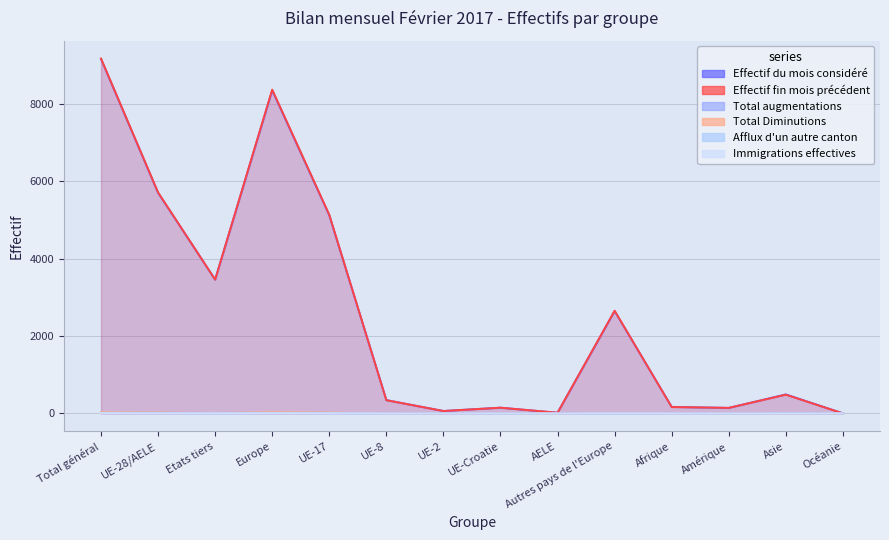

True or false: Effectif fin mois précédent has more than 2 points higher than both neighbors.

True